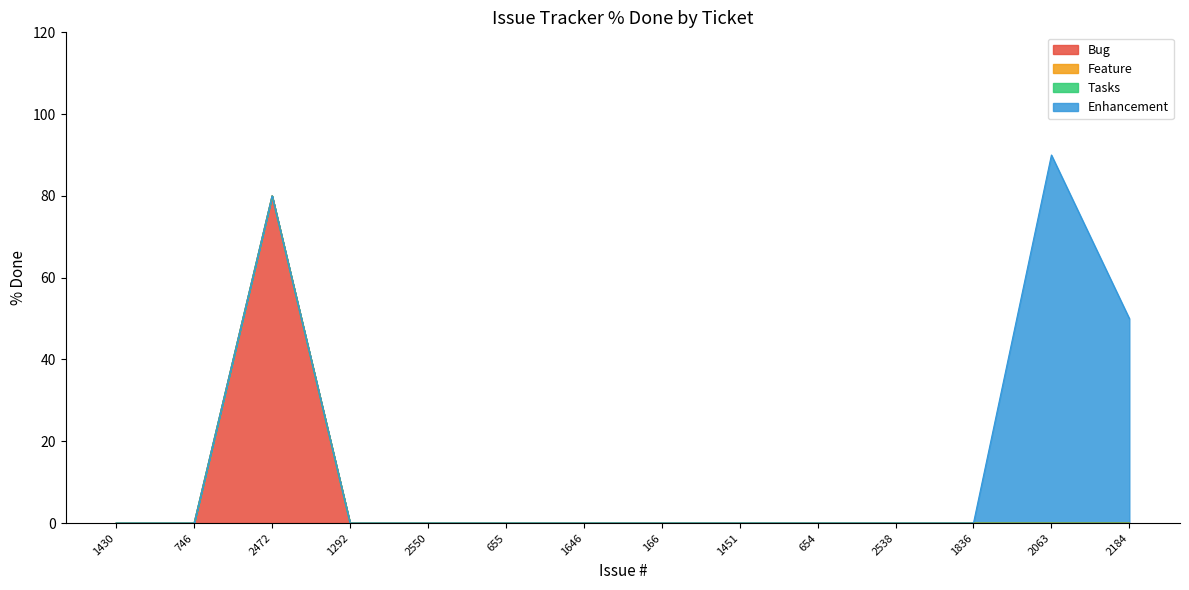

Count the number of categories in the chart.

14